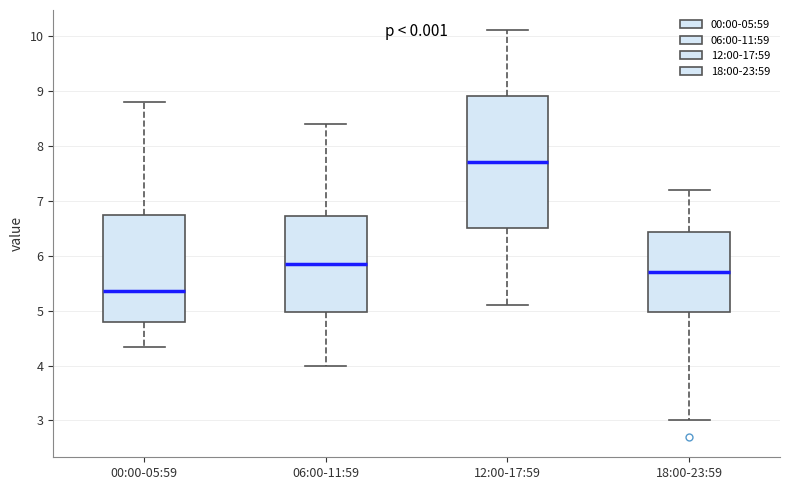

Reading left to right, read every box against the y-axis: the position of its median line, the range the box covers, and the ends of its whiskers. The values are not printed on the chart, so give them approximately, as read against the axis.

00:00-05:59: median 5.4, box 4.8 to 6.7, whiskers 4.3 to 8.8
06:00-11:59: median 5.9, box 5.0 to 6.7, whiskers 4.0 to 8.4
12:00-17:59: median 7.7, box 6.5 to 8.9, whiskers 5.1 to 10.1
18:00-23:59: median 5.7, box 5.0 to 6.4, whiskers 3.0 to 7.2